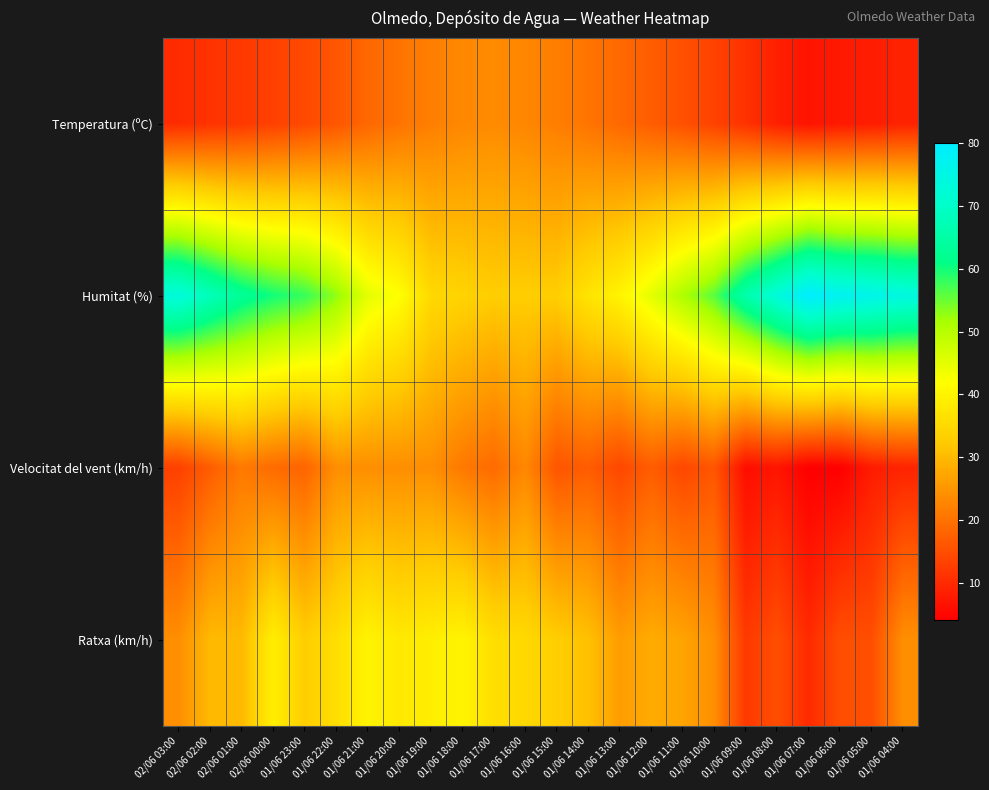

Which has a higher value, 01/06 10:00 or 01/06 14:00?

01/06 14:00